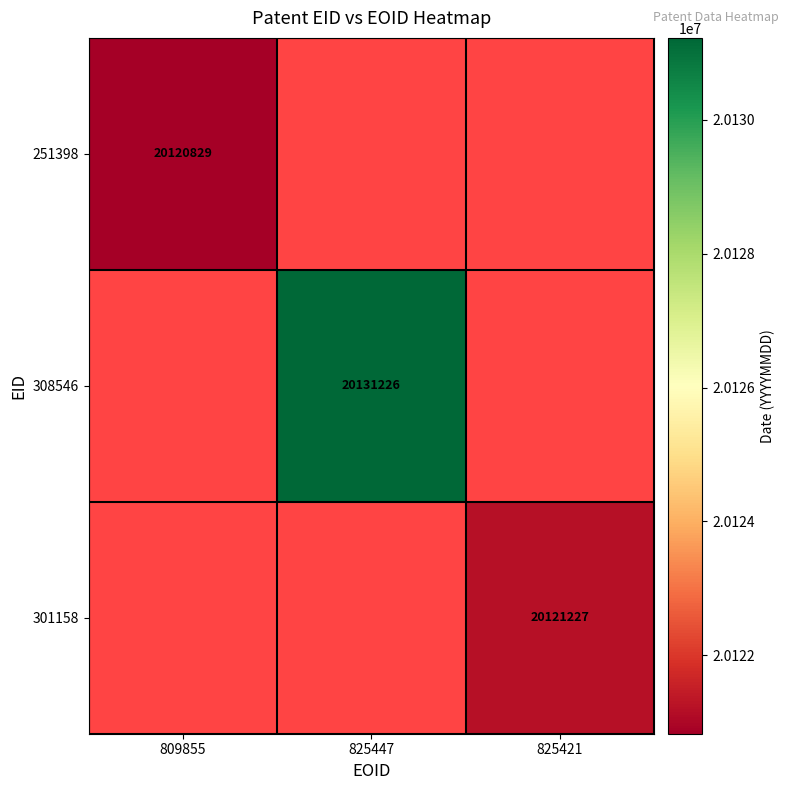

What is the smallest value displayed?

20120829.0